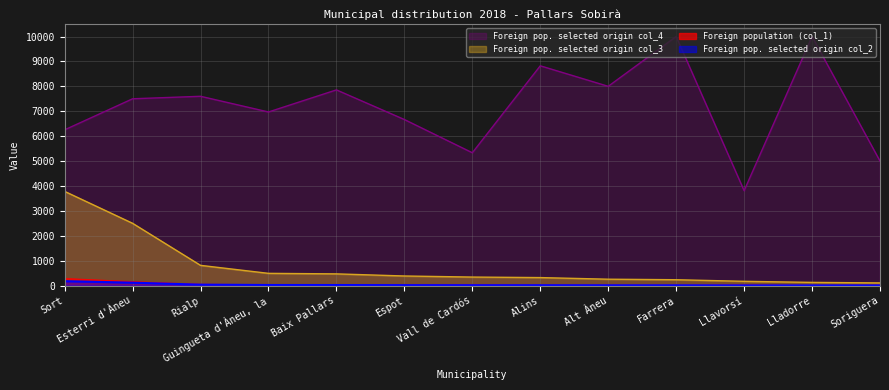

What is the value of the Foreign pop. selected origin col_4 point at the 12th from the left?

10000